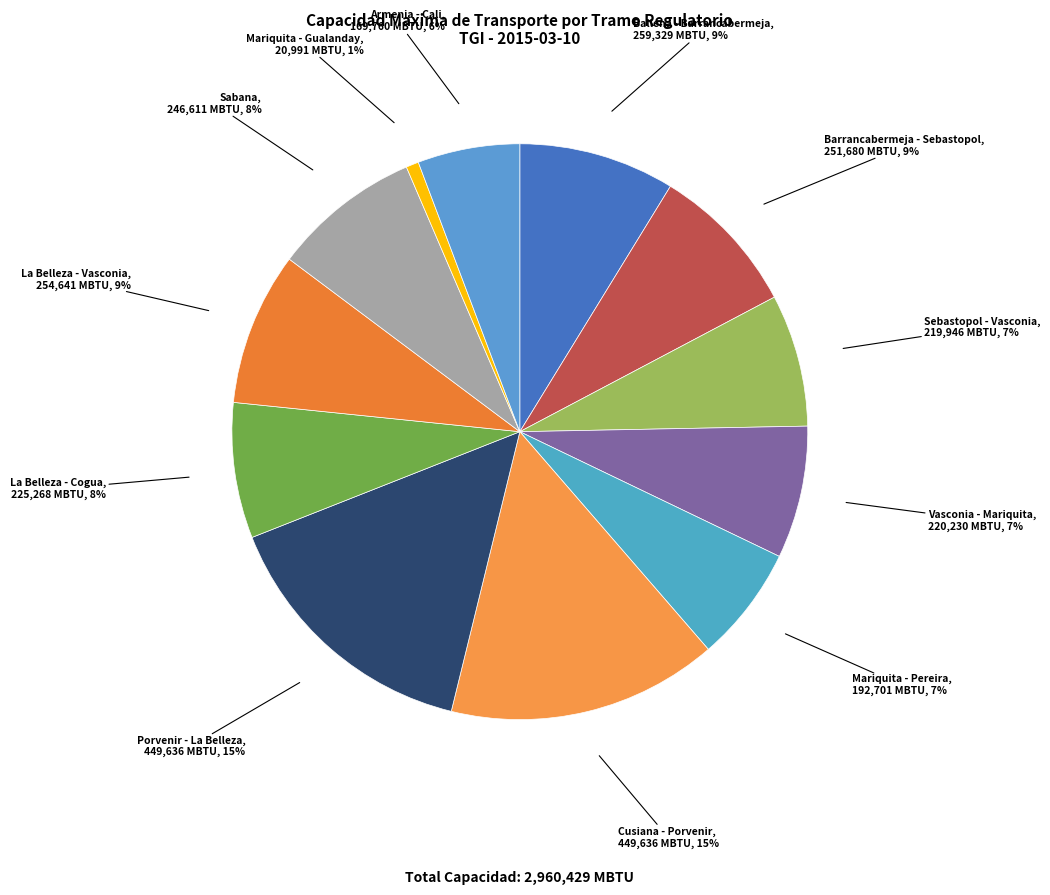

To the nearest percent, what percentage of the pie is Mariquita - Pereira?

7%